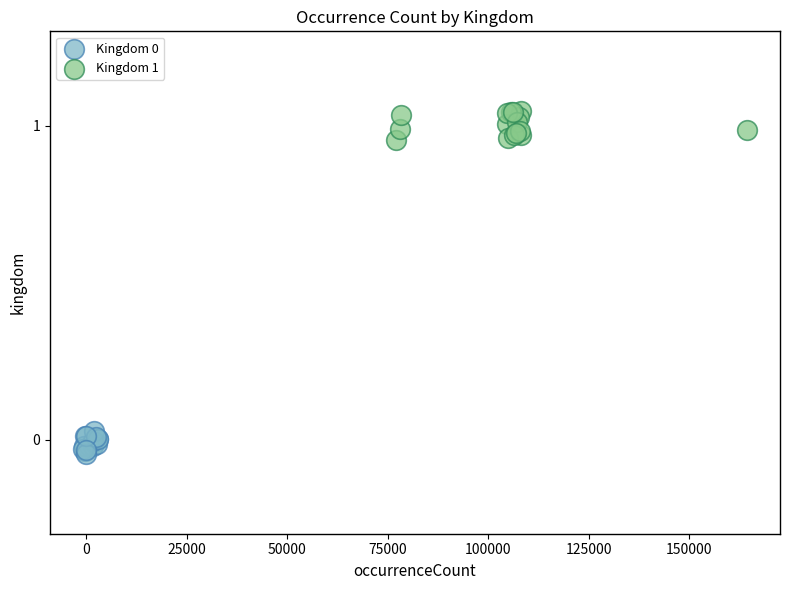

Which series reaches the maximum Y coordinate?

Kingdom 1